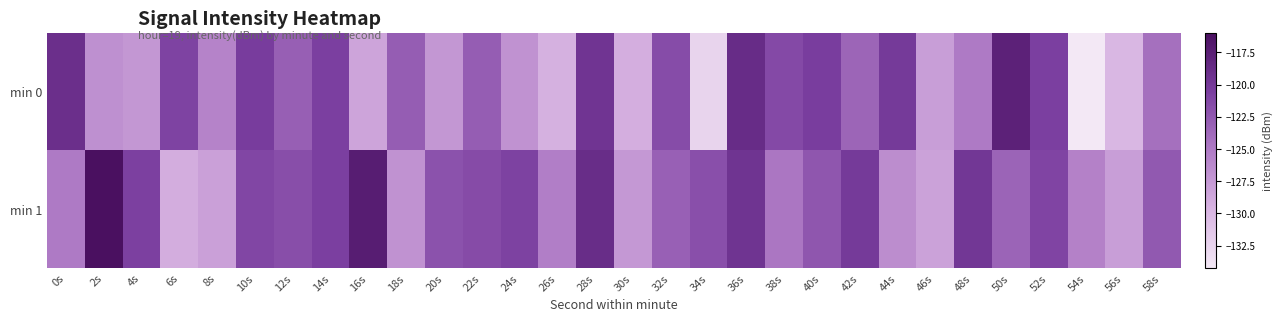

Reading left to right, what are all the values shown in this chart?

min 0: 0s=-119.1	2s=-126.8	4s=-127.4	6s=-120.9	8s=-125.8	10s=-120.4	12s=-123.0	14s=-120.6	16s=-128.5	18s=-122.8	20s=-127.3	22s=-122.9	24s=-126.9	26s=-129.4	28s=-119.6	30s=-129.2	32s=-121.6	34s=-132.5	36s=-118.8	38s=-121.4	40s=-120.4	42s=-123.4	44s=-120.1	46s=-127.9	48s=-125.0	50s=-117.8	52s=-120.6	54s=-134.2	56s=-129.9	58s=-124.2
min 1: 0s=-125.0	2s=-116.0	4s=-120.7	6s=-129.1	8s=-128.1	10s=-121.1	12s=-121.7	14s=-120.6	16s=-117.3	18s=-126.9	20s=-122.0	22s=-121.5	24s=-120.8	26s=-125.3	28s=-118.9	30s=-127.4	32s=-123.1	34s=-121.8	36s=-119.5	38s=-124.7	40s=-122.3	42s=-120.1	44s=-126.5	46s=-128.2	48s=-119.8	50s=-123.4	52s=-121.0	54s=-125.6	56s=-127.9	58s=-122.5